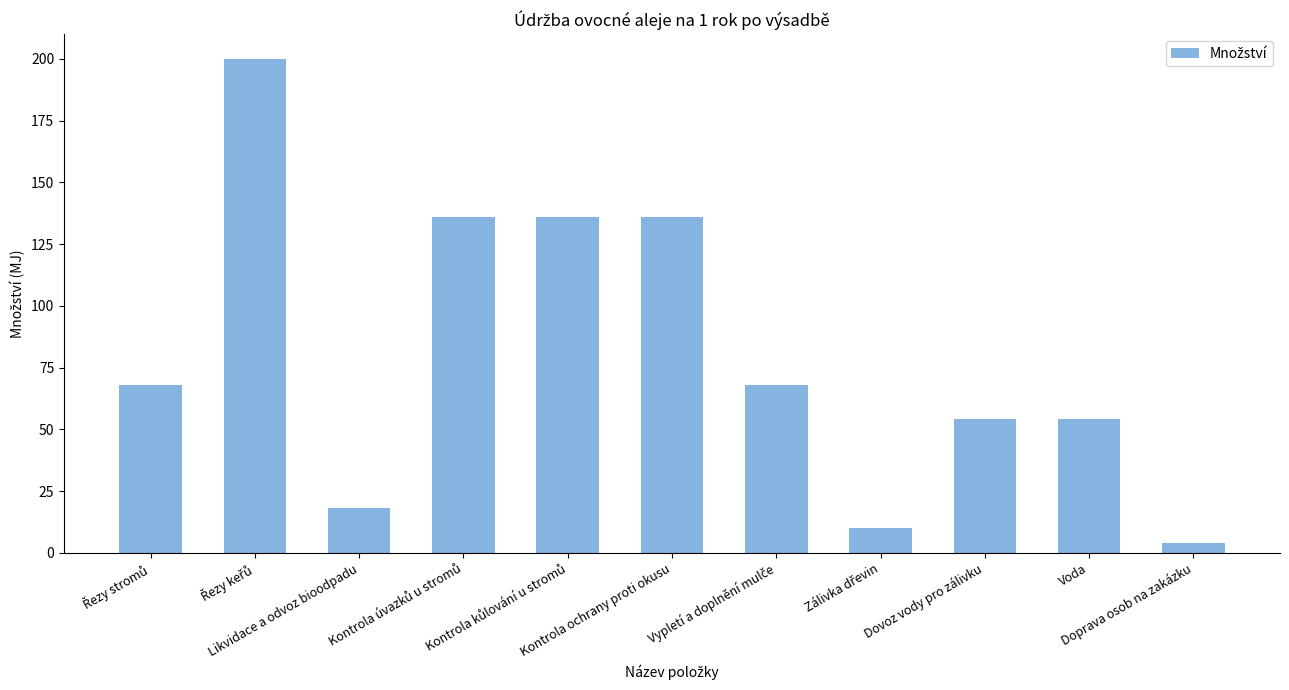

How many values are below 68?

5